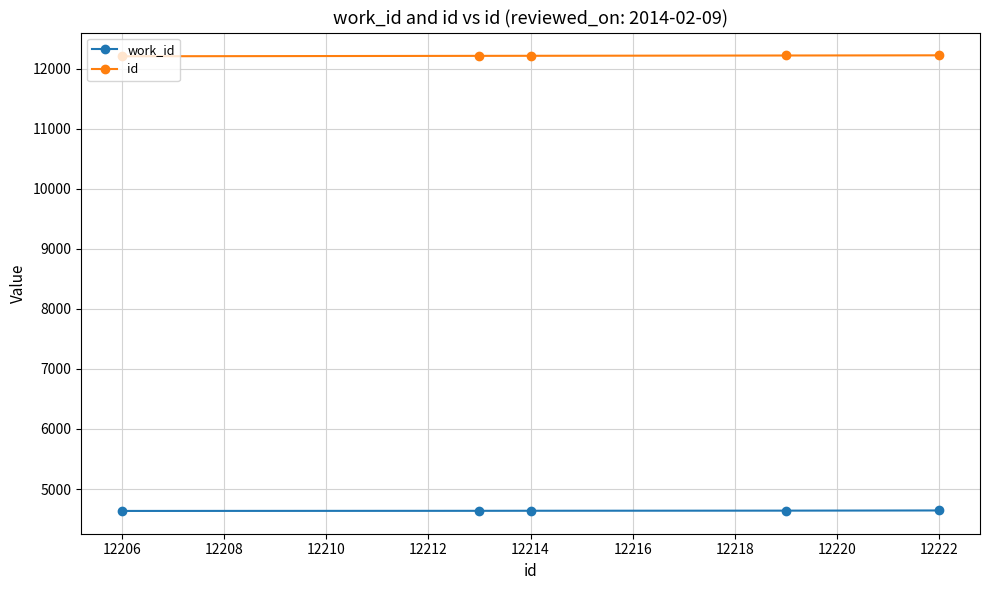

What is the maximum value shown in the chart?

12222